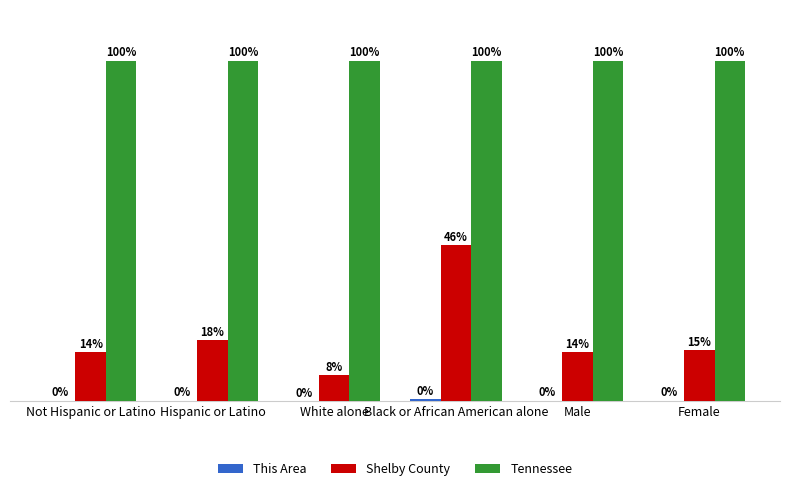

Between Not Hispanic or Latino and White alone, which series saw the biggest shift?

Shelby County